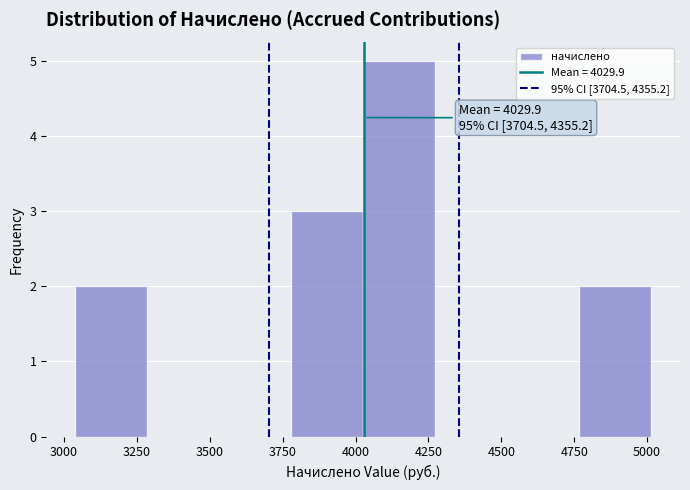

Which range on the x-axis has the tallest bar?

4050 to 4250